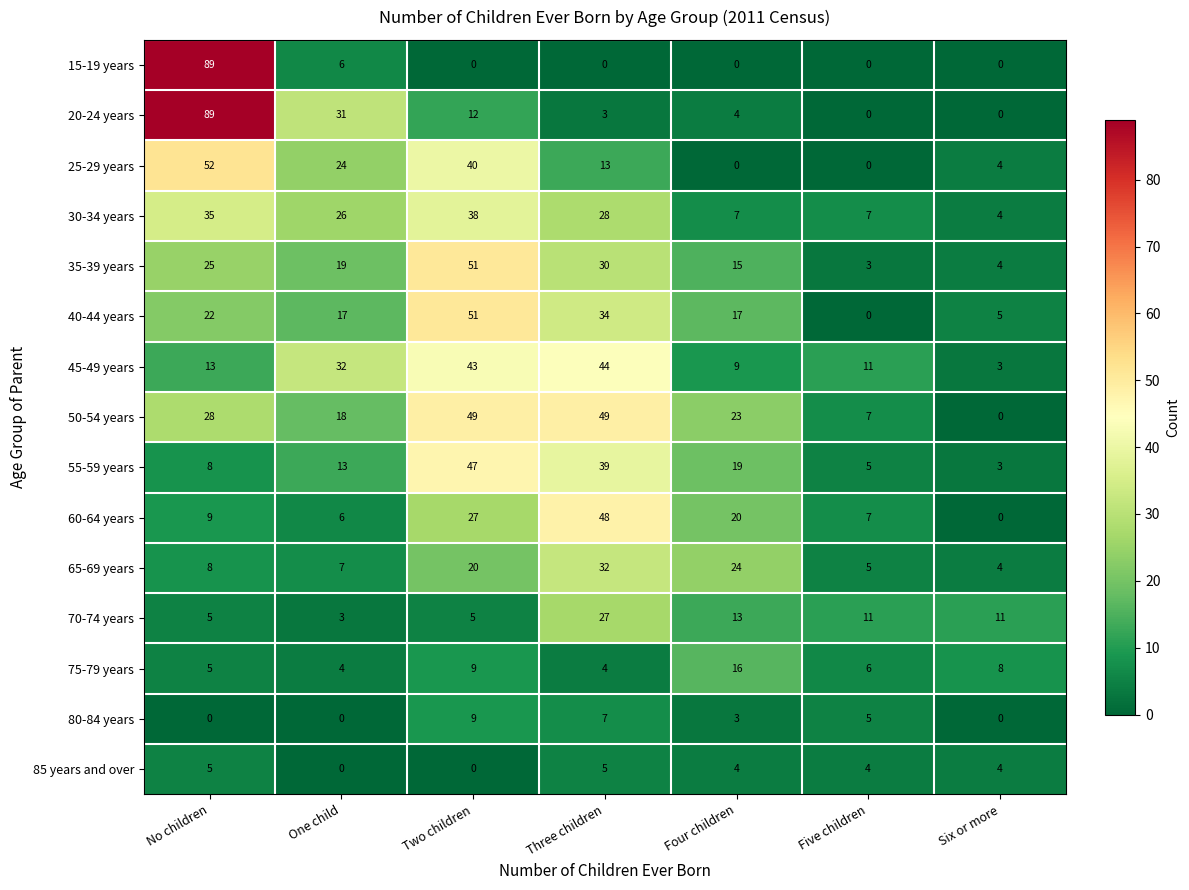

Which category has the lowest value in the 50-54 years series?

Six or more